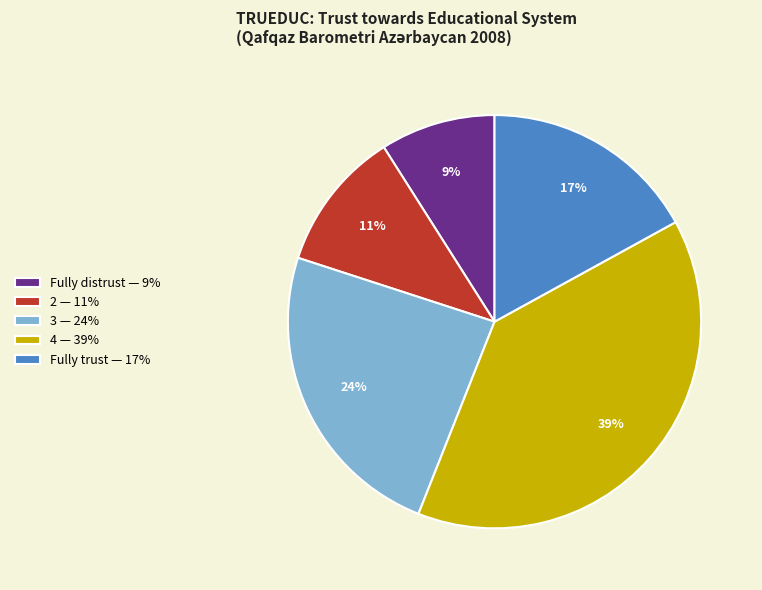

What is the ratio of the value at Fully trust to the value at 3?

0.7